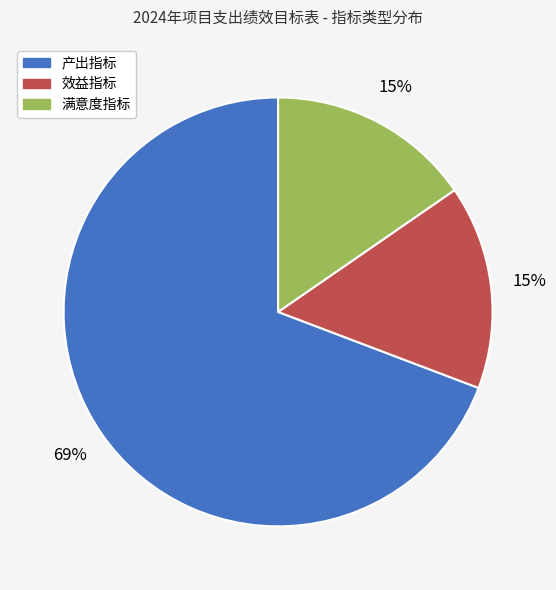

To the nearest percent, what is the average slice percentage?

33%